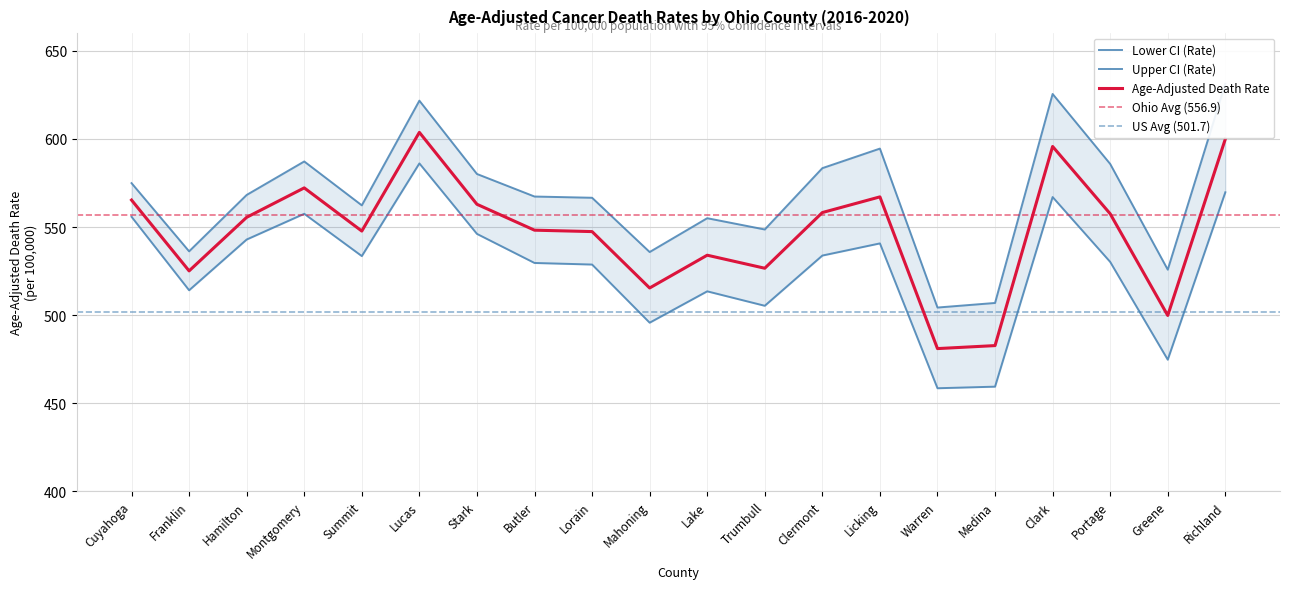

What is the value of the Lower CI (Rate) point at the 3rd from the left?

542.9